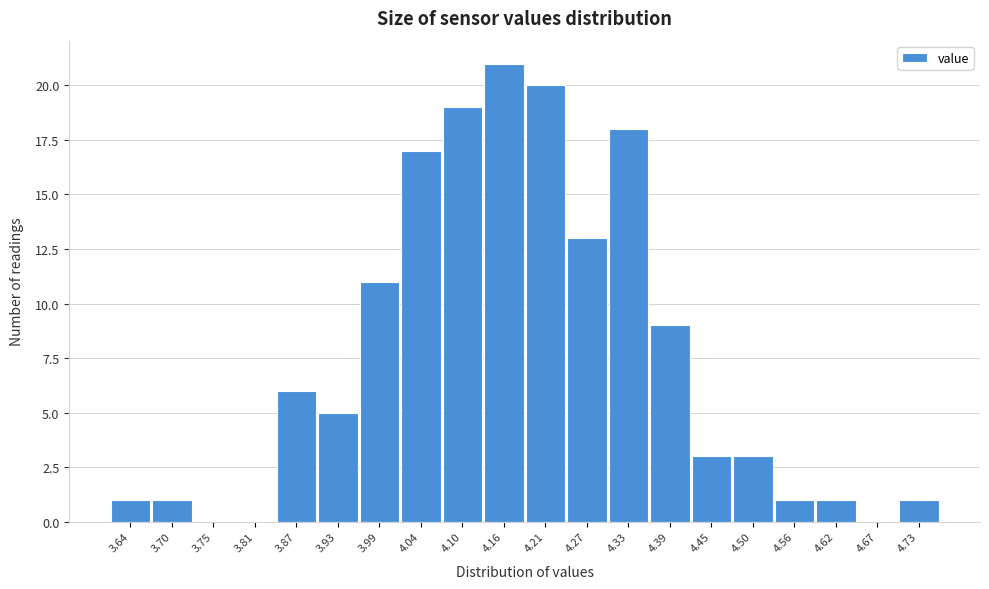

Reading left to right, list all the values displayed in this chart.

3.64=1	3.70=1	3.75=0	3.81=0	3.87=6	3.93=5	3.99=11	4.04=17	4.10=19	4.16=21	4.21=20	4.27=13	4.33=18	4.39=9	4.45=3	4.50=3	4.56=1	4.62=1	4.67=0	4.73=1